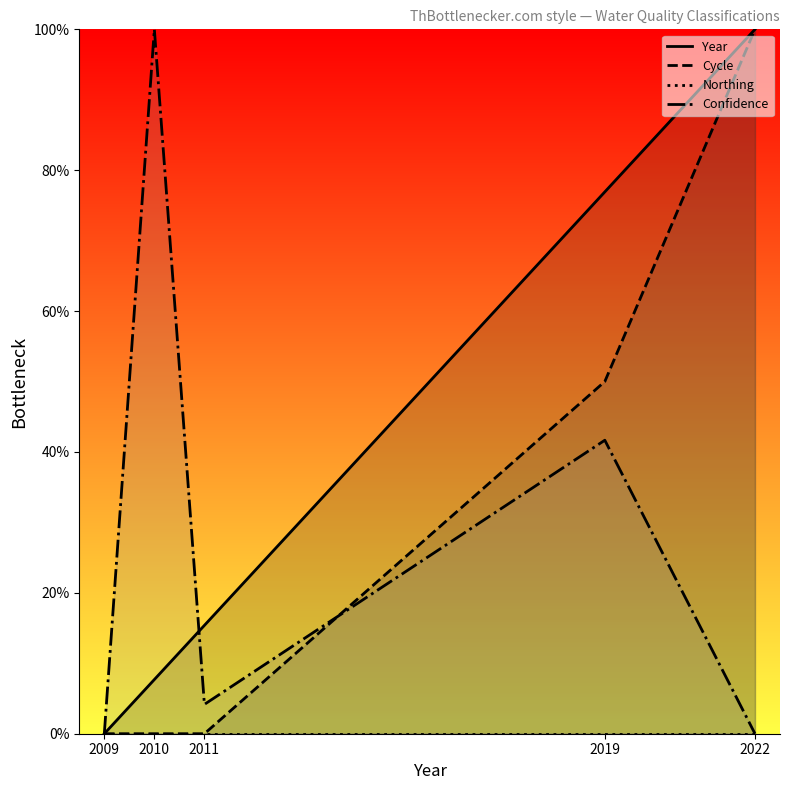

How many data points in Confidence are less than 4?

2